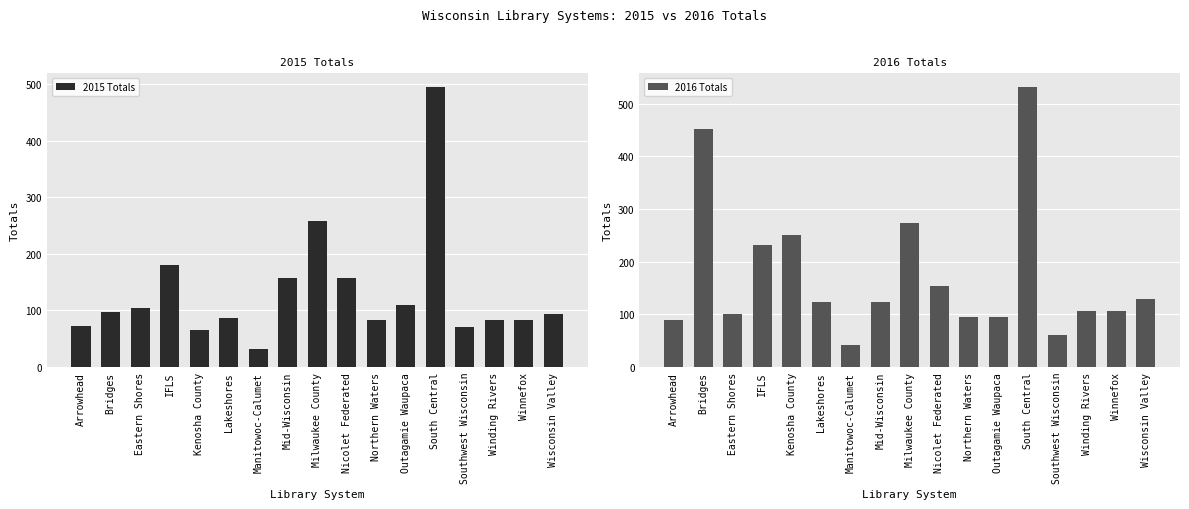

Which has a higher value, South Central or Northern Waters?

South Central